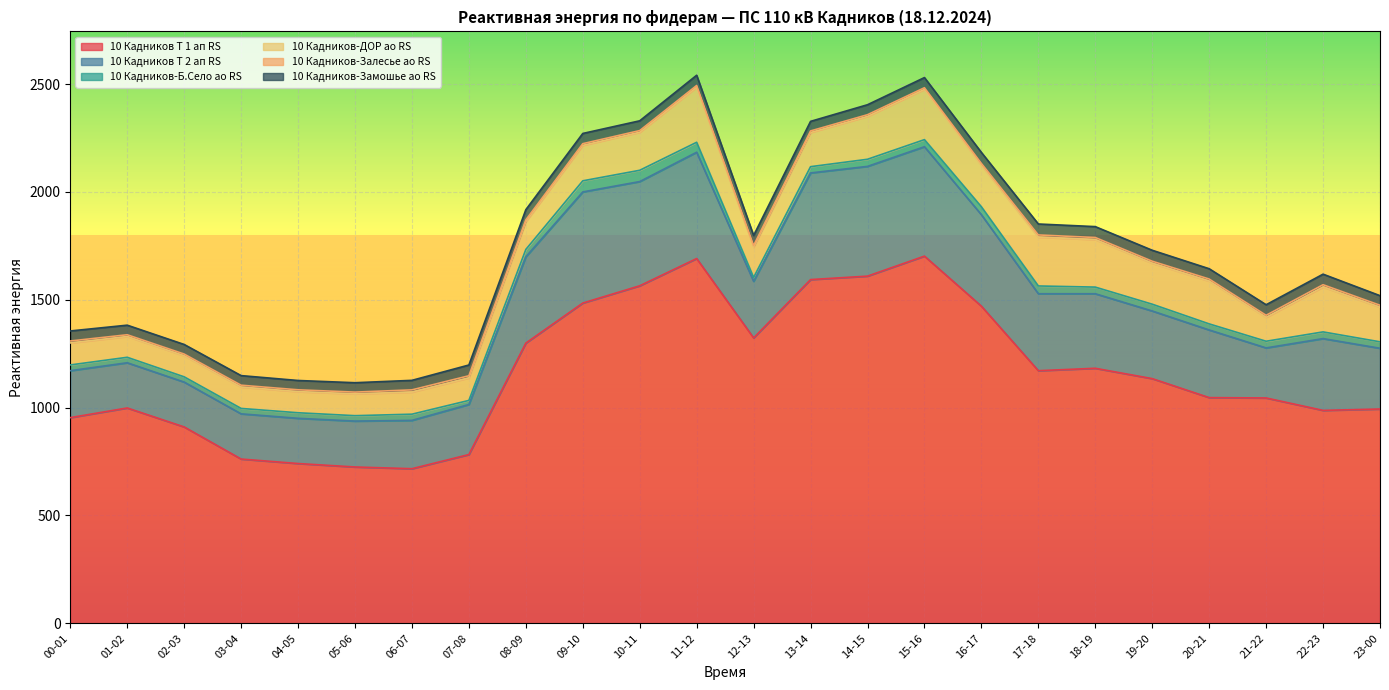

At which category is the sum across all series the highest?

11-12